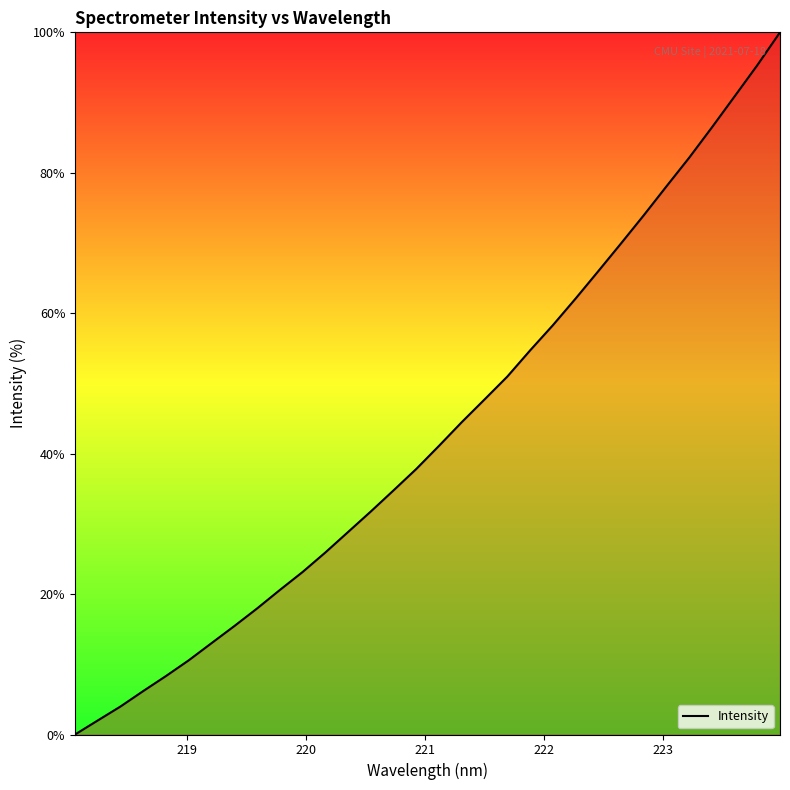

What is the difference between the maximum and minimum values?

100.0